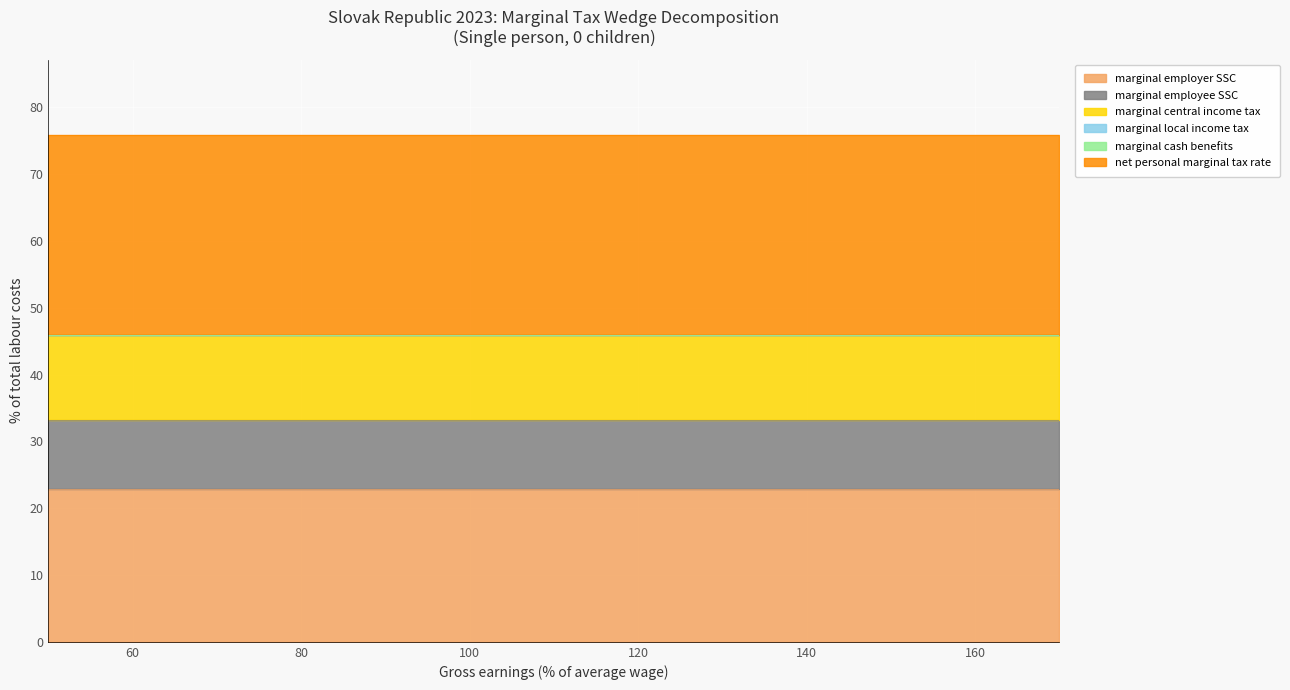

At 50, list the series in order from largest to smallest.

net personal marginal tax rate, marginal employer SSC, marginal central income tax, marginal employee SSC, marginal local income tax, marginal cash benefits